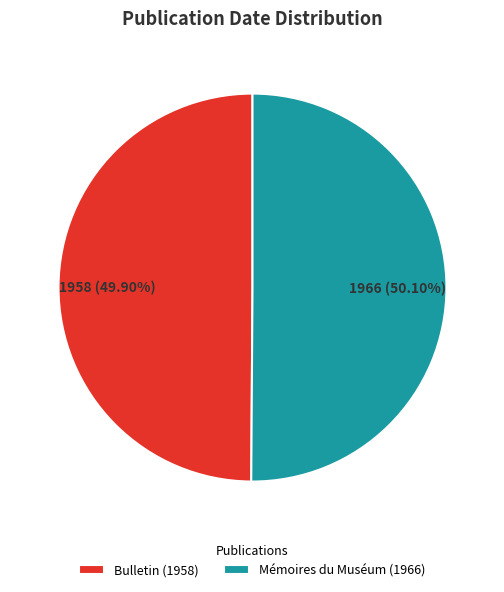

Combined, do Bulletin (1958) and Mémoires du Muséum (1966) account for over 50%?

Yes